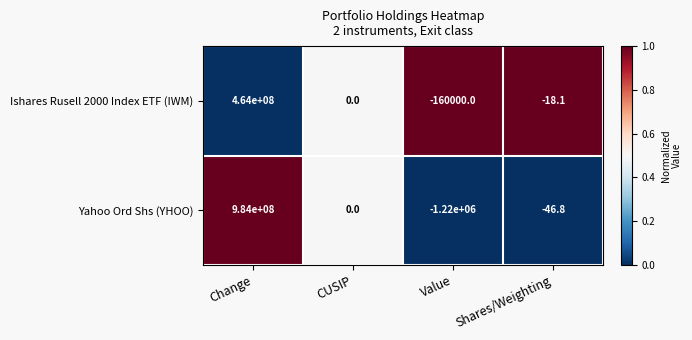

Rank the series by their average value, from lowest to highest.

Ishares Rusell 2000 Index ETF (IWM), Yahoo Ord Shs (YHOO)